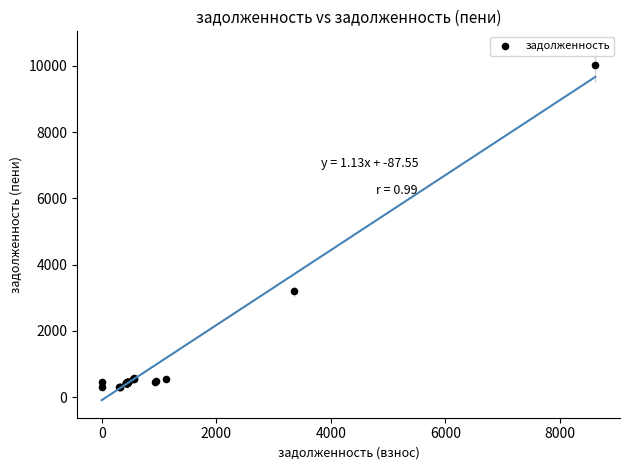

What Y value in the scatter plot is closest to 5157?

3198.7